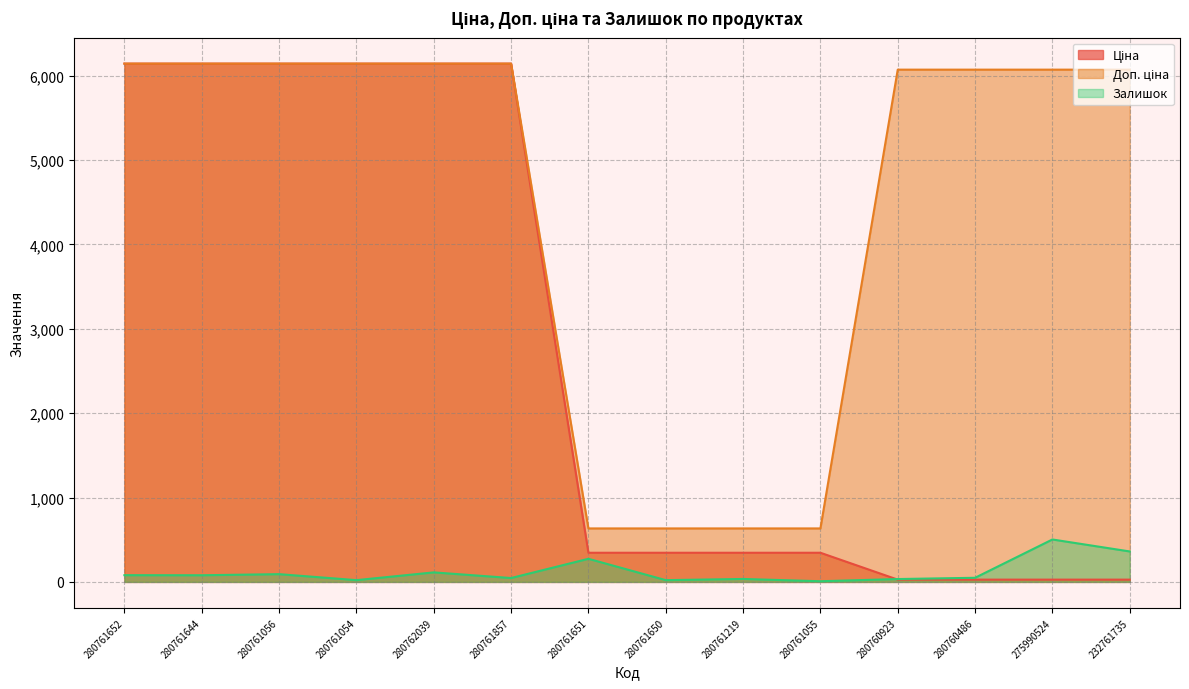

Reading right to left, extract all data points from this chart.

Ціна: 232761735=27.0	275990524=27.0	280760486=27.0	280760923=27.0	280761055=345.6	280761219=345.6	280761650=345.6	280761651=345.6	280761857=6143.2	280762039=6143.2	280761054=6143.2	280761056=6143.2	280761644=6143.2	280761652=6143.2
Доп. ціна: 232761735=6072.0	275990524=6072.0	280760486=6072.0	280760923=6072.0	280761055=634.0	280761219=634.0	280761650=634.0	280761651=634.0	280761857=6143.2	280762039=6143.2	280761054=6143.2	280761056=6143.2	280761644=6143.2	280761652=6143.2
Залишок: 232761735=361.0	275990524=503.0	280760486=49.0	280760923=34.0	280761055=8.0	280761219=35.0	280761650=21.0	280761651=274.0	280761857=46.0	280762039=113.0	280761054=21.0	280761056=92.0	280761644=79.0	280761652=80.0